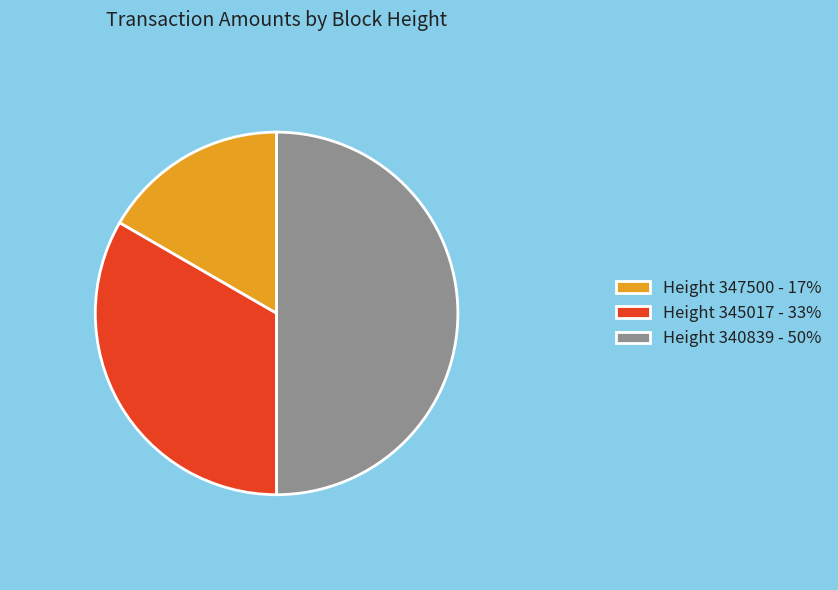

Rank the categories by value from highest to lowest.

Height 340839 - 50%, Height 345017 - 33%, Height 347500 - 17%